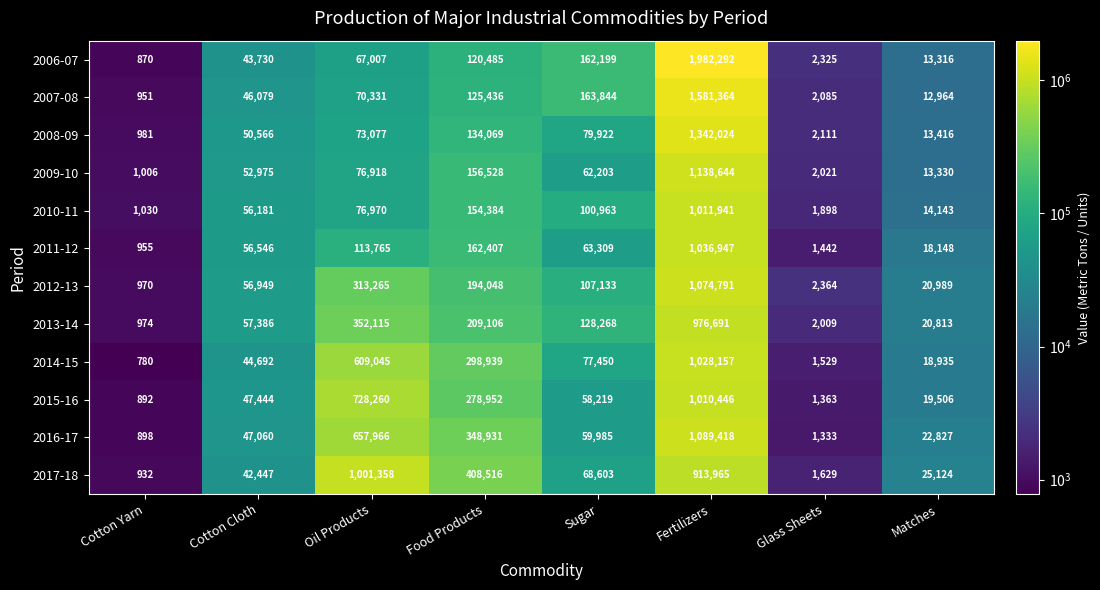

What is the difference between the second highest and minimum values in the 2008-09 series?

133088